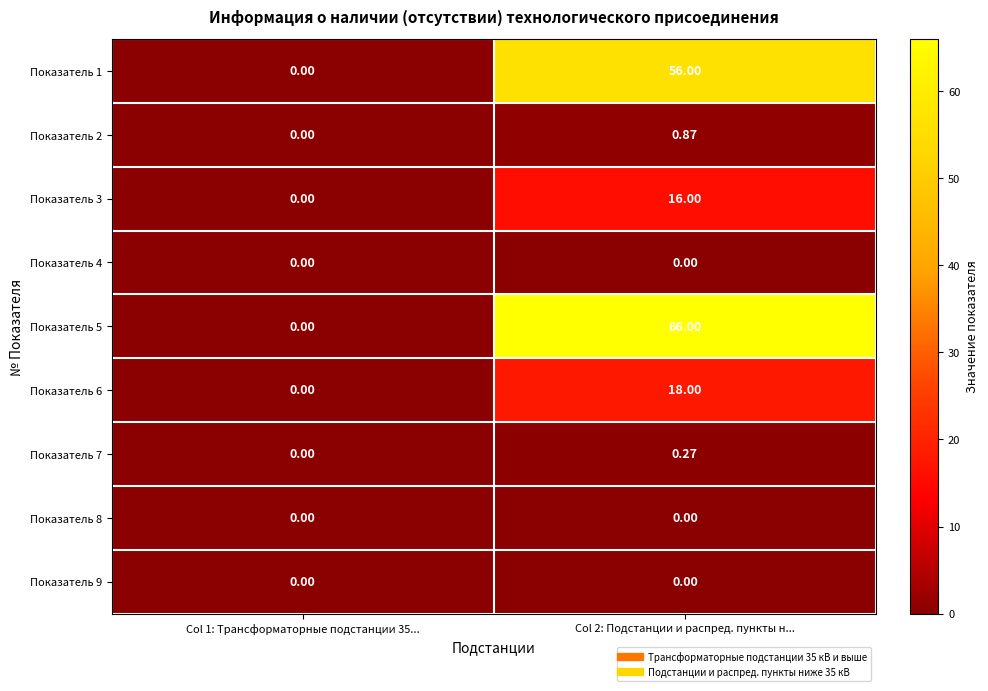

How many series are shown in this chart?

9